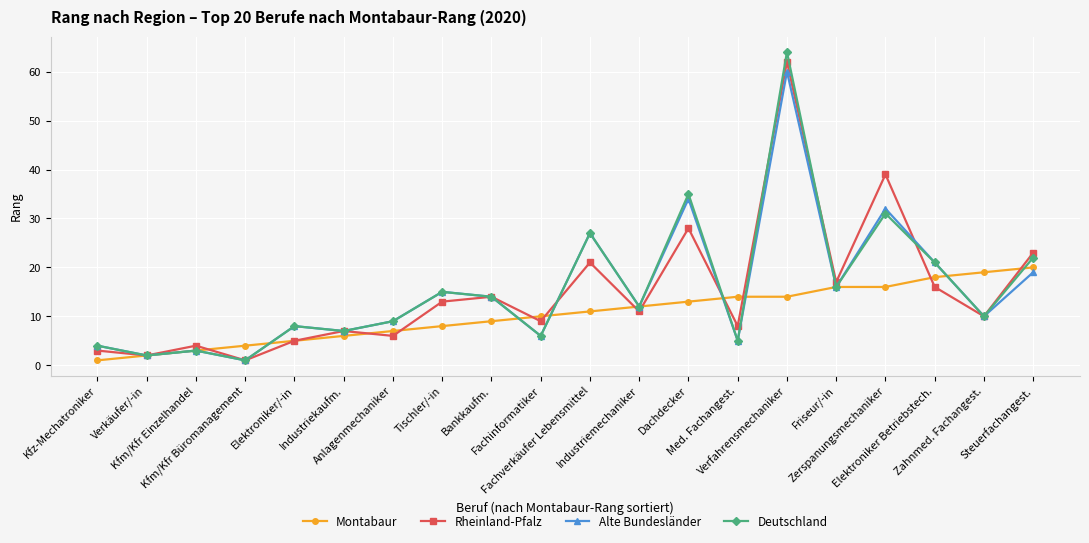

Reading left to right, list all the values displayed in this chart.

Montabaur: Kfz-Mechatroniker=1	Verkäufer/-in=2	Kfm/Kfr Einzelhandel=3	Kfm/Kfr Büromanagement=4	Elektroniker/-in=5	Industriekaufm.=6	Anlagenmechaniker=7	Tischler/-in=8	Bankkaufm.=9	Fachinformatiker=10	Fachverkäufer Lebensmittel=11	Industriemechaniker=12	Dachdecker=13	Med. Fachangest.=14	Verfahrensmechaniker=14	Friseur/-in=16	Zerspanungsmechaniker=16	Elektroniker Betriebstech.=18	Zahnmed. Fachangest.=19	Steuerfachangest.=20
Rheinland-Pfalz: Kfz-Mechatroniker=3	Verkäufer/-in=2	Kfm/Kfr Einzelhandel=4	Kfm/Kfr Büromanagement=1	Elektroniker/-in=5	Industriekaufm.=7	Anlagenmechaniker=6	Tischler/-in=13	Bankkaufm.=14	Fachinformatiker=9	Fachverkäufer Lebensmittel=21	Industriemechaniker=11	Dachdecker=28	Med. Fachangest.=8	Verfahrensmechaniker=62	Friseur/-in=17	Zerspanungsmechaniker=39	Elektroniker Betriebstech.=16	Zahnmed. Fachangest.=10	Steuerfachangest.=23
Alte Bundesländer: Kfz-Mechatroniker=4	Verkäufer/-in=2	Kfm/Kfr Einzelhandel=3	Kfm/Kfr Büromanagement=1	Elektroniker/-in=8	Industriekaufm.=7	Anlagenmechaniker=9	Tischler/-in=15	Bankkaufm.=14	Fachinformatiker=6	Fachverkäufer Lebensmittel=27	Industriemechaniker=12	Dachdecker=34	Med. Fachangest.=5	Verfahrensmechaniker=60	Friseur/-in=16	Zerspanungsmechaniker=32	Elektroniker Betriebstech.=21	Zahnmed. Fachangest.=10	Steuerfachangest.=19
Deutschland: Kfz-Mechatroniker=4	Verkäufer/-in=2	Kfm/Kfr Einzelhandel=3	Kfm/Kfr Büromanagement=1	Elektroniker/-in=8	Industriekaufm.=7	Anlagenmechaniker=9	Tischler/-in=15	Bankkaufm.=14	Fachinformatiker=6	Fachverkäufer Lebensmittel=27	Industriemechaniker=12	Dachdecker=35	Med. Fachangest.=5	Verfahrensmechaniker=64	Friseur/-in=16	Zerspanungsmechaniker=31	Elektroniker Betriebstech.=21	Zahnmed. Fachangest.=10	Steuerfachangest.=22